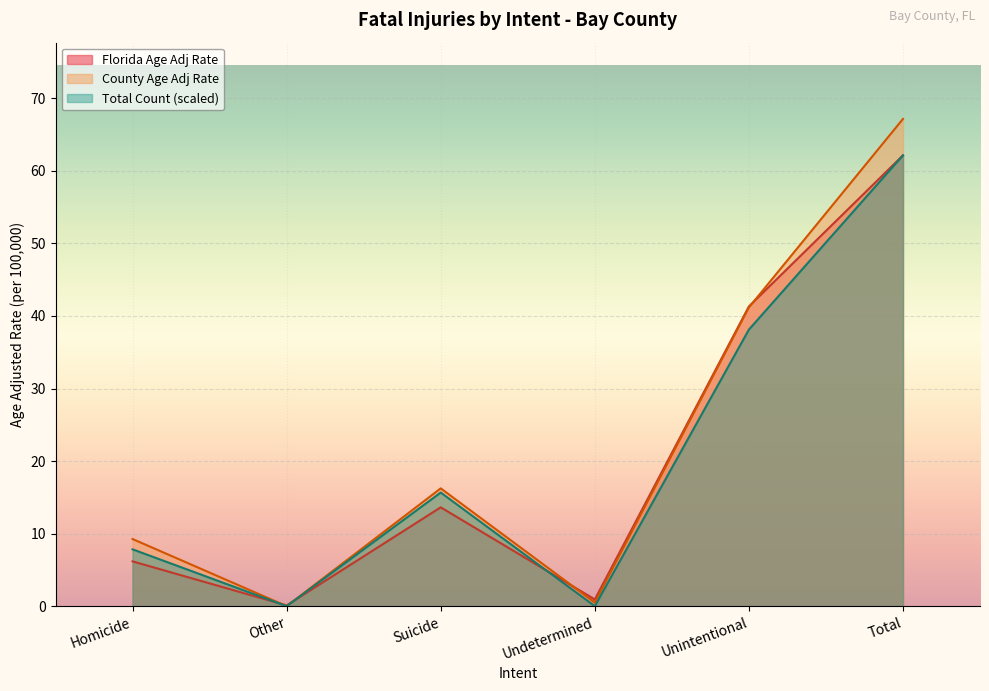

True or false: Florida Age Adj Rate and County Age Adj Rate cross at least once.

True